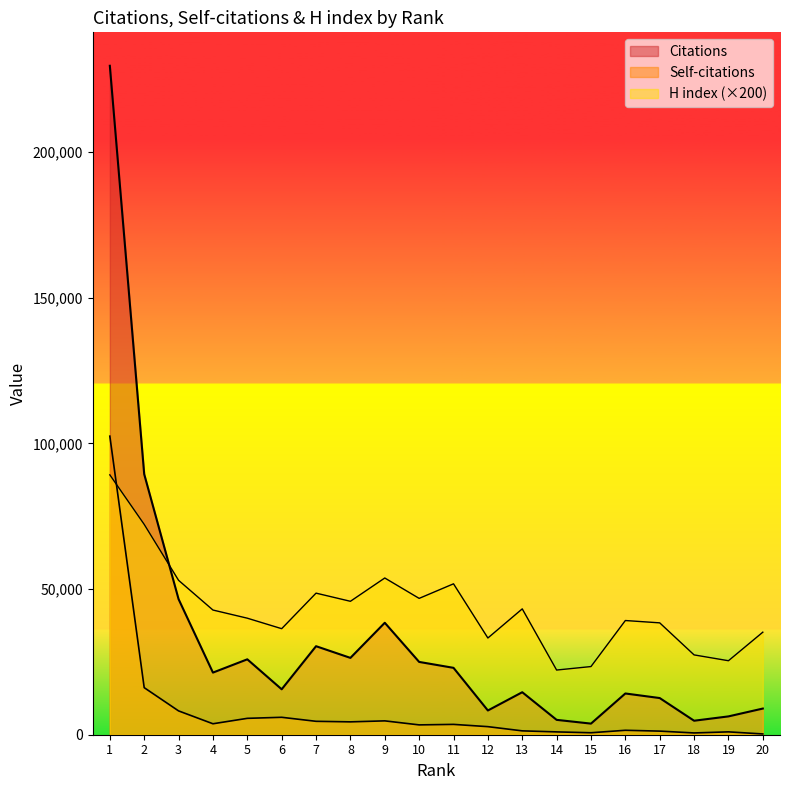

Reading right to left, list all the values displayed in this chart.

Citations: 8982	6291	4804	12587	14157	3813	5103	14588	8320	22959	24989	38427	26375	30385	15596	25882	21328	46538	89430	229617
Self-citations: 262	981	611	1238	1523	677	970	1326	2770	3548	3376	4757	4416	4604	5981	5623	3761	8176	16154	102481
H index: 35200	25400	27400	38400	39200	23400	22200	43200	33200	51800	46800	53800	45800	48600	36400	40000	42800	53000	72200	89200